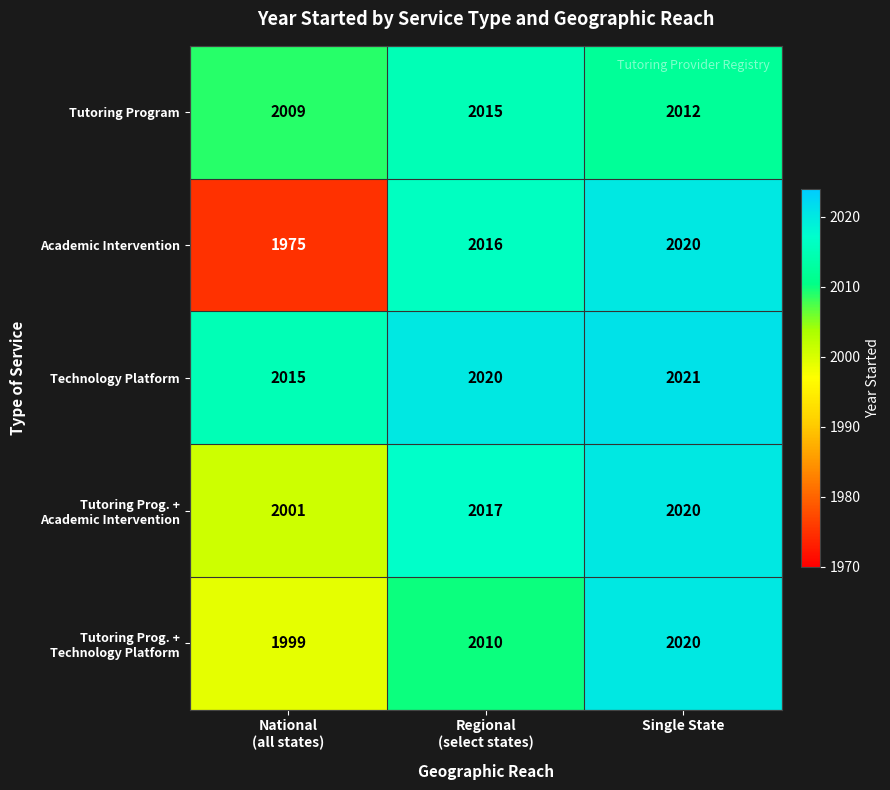

At how many categories does at least one series exceed 1992?

3